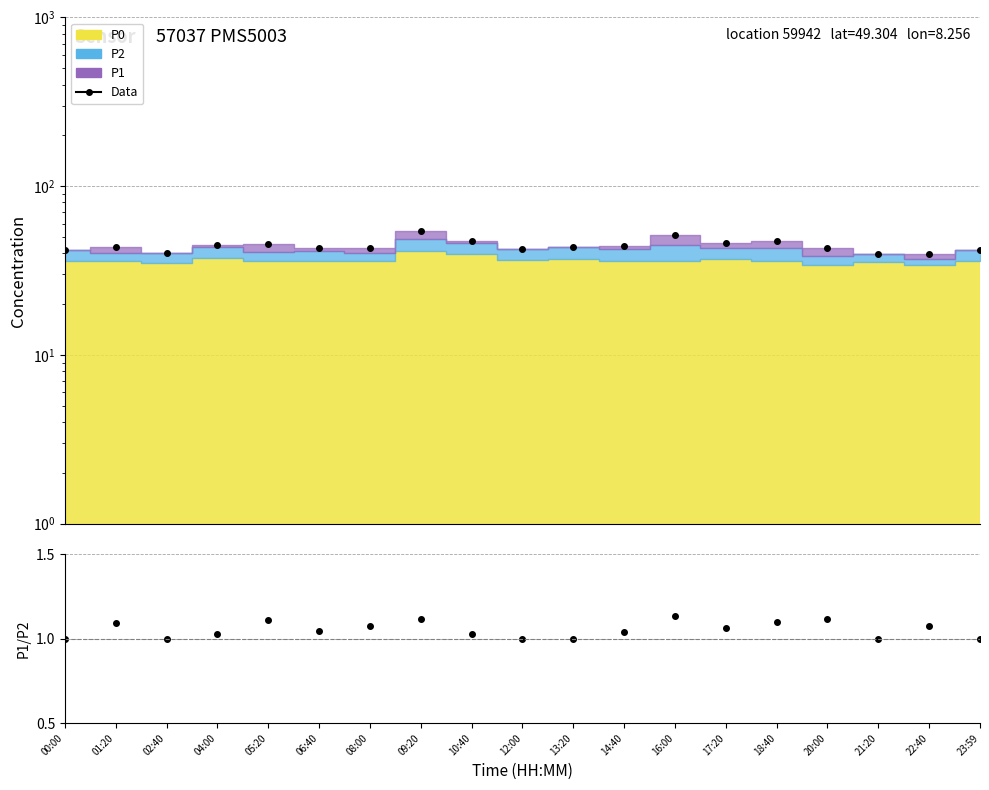

Is it true that P1/P2 equals 1.1 at 22:40?

True